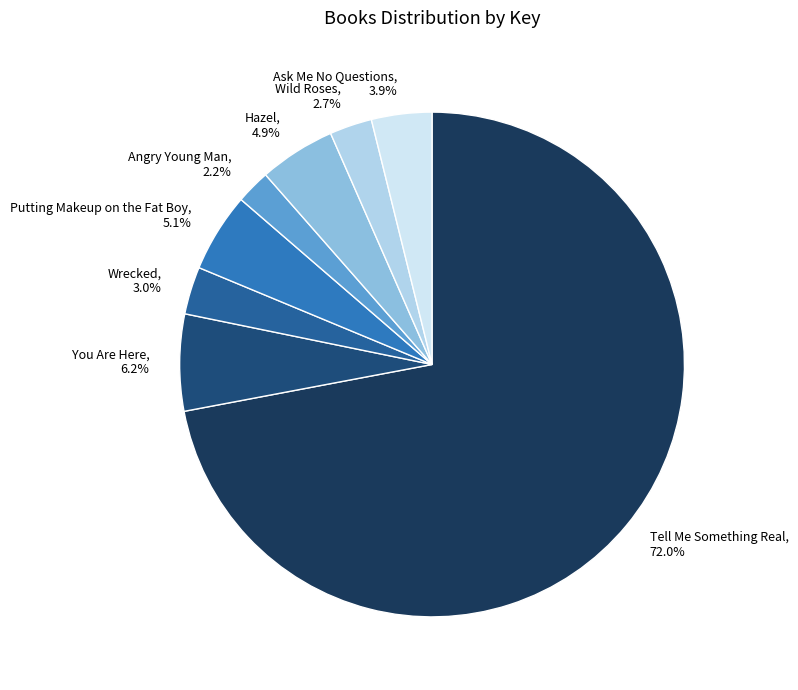

To the nearest percent, what percentage of the pie is You Are Here?

6%